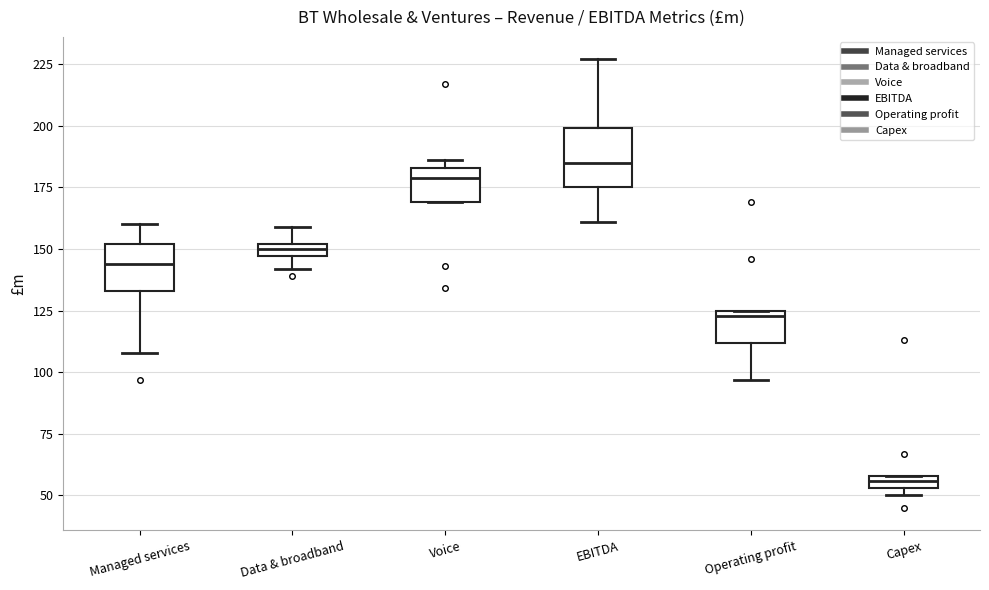

Which box's median line is the highest?

EBITDA